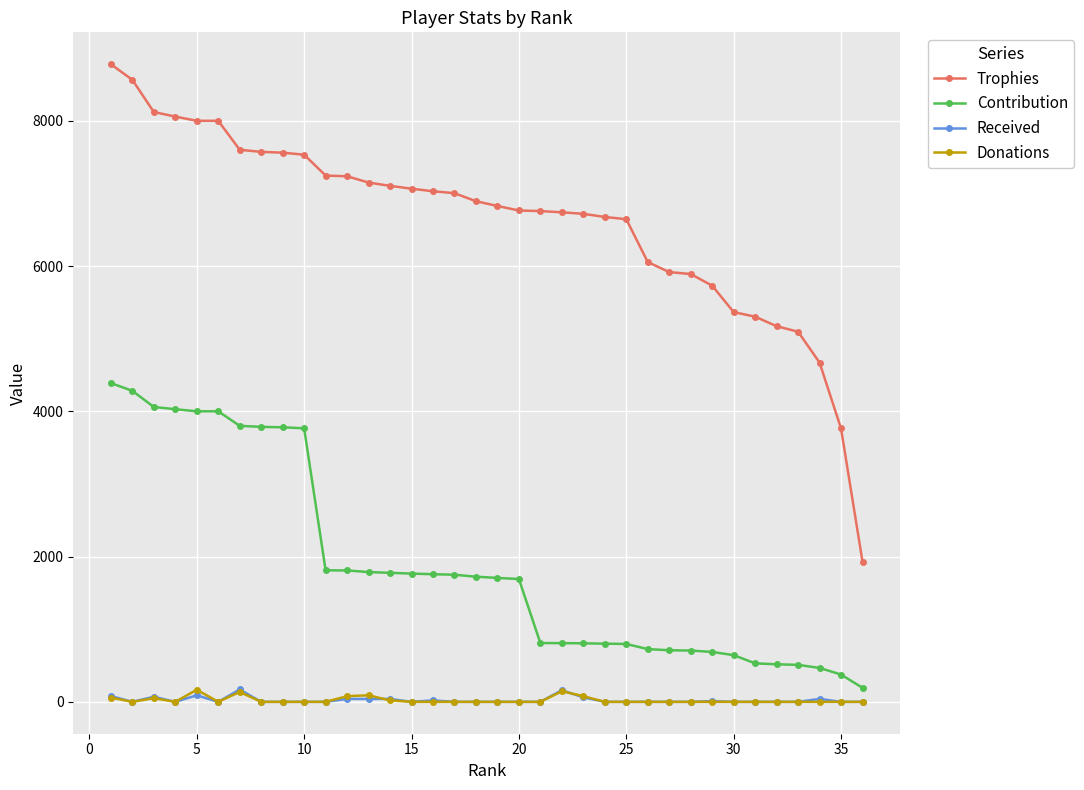

What is the greatest value displayed?

8779